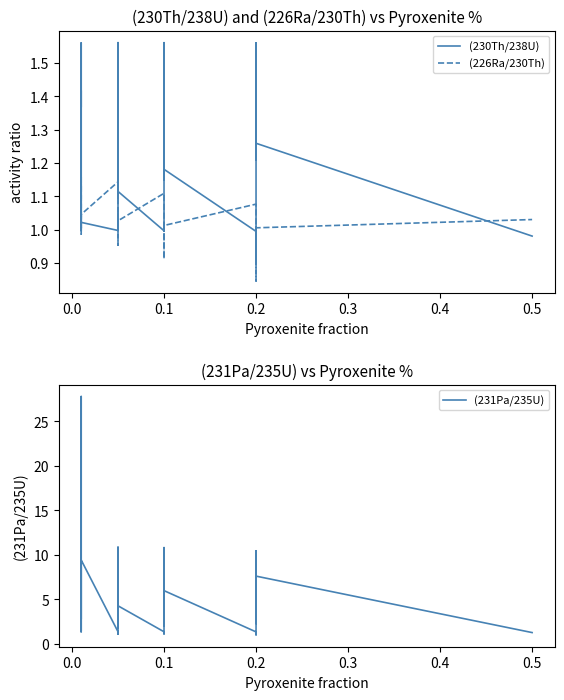

How many intersections are there between (230Th/238U) and (226Ra/230Th)?

18